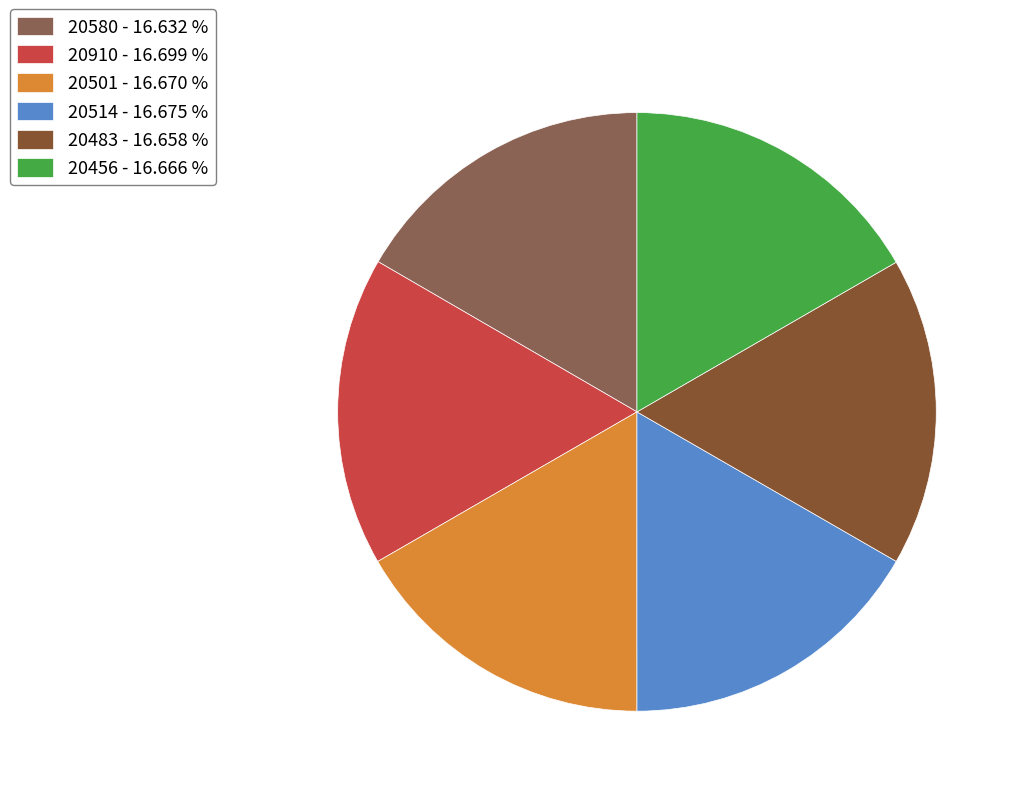

Count the number of slices in the pie.

6